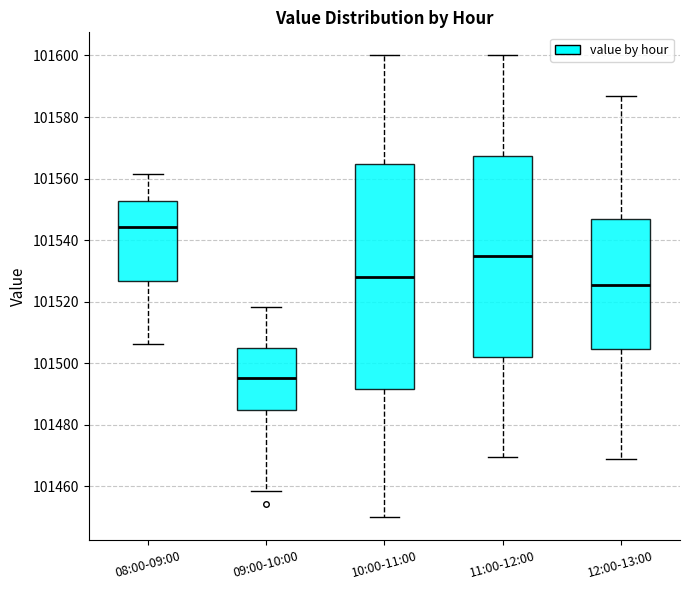

Reading left to right, read every box against the y-axis: the position of its median line, the range the box covers, and the ends of its whiskers. The values are not printed on the chart, so give them approximately, as read against the axis.

08:00-09:00: median 101544, box 101526 to 101552, whiskers 101506 to 101562
09:00-10:00: median 101496, box 101484 to 101504, whiskers 101458 to 101518
10:00-11:00: median 101528, box 101492 to 101564, whiskers 101450 to 101600
11:00-12:00: median 101534, box 101502 to 101568, whiskers 101470 to 101600
12:00-13:00: median 101526, box 101504 to 101546, whiskers 101470 to 101586